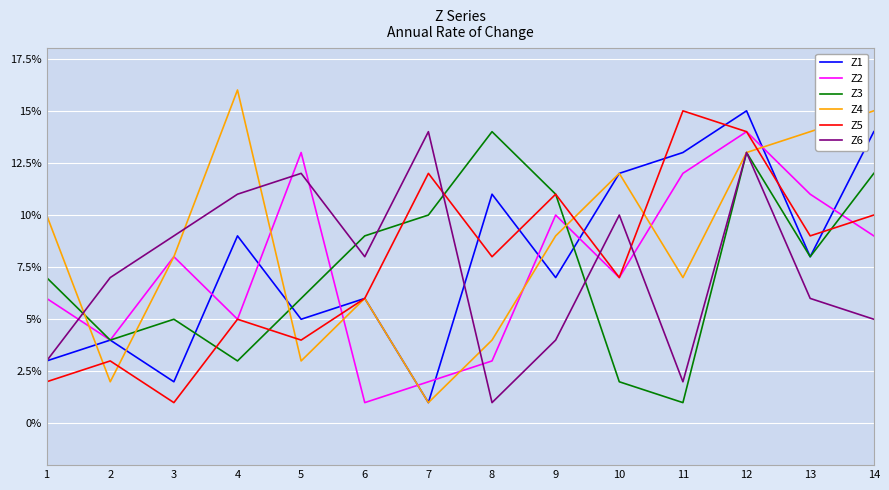

How many distinct data groups are displayed?

6